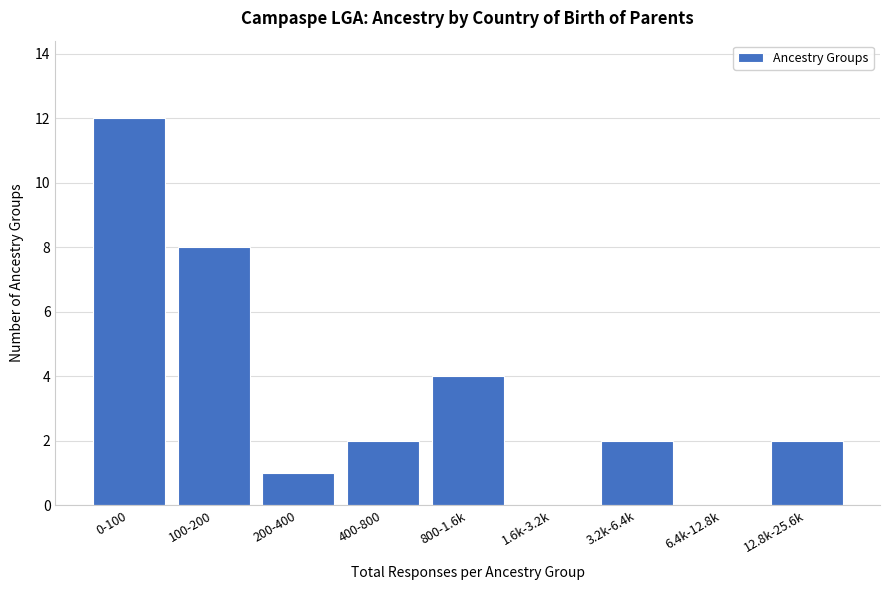

Reading left to right, what are all the values shown in this chart?

0-100=12	100-200=8	200-400=1	400-800=2	800-1.6k=4	1.6k-3.2k=0	3.2k-6.4k=2	6.4k-12.8k=0	12.8k-25.6k=2